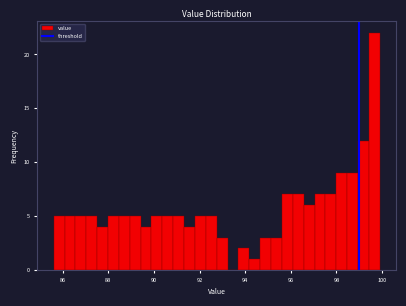

Around what value on the x-axis is the tallest bar? Give the approximate position of its centre, as read against the axis.

99.6